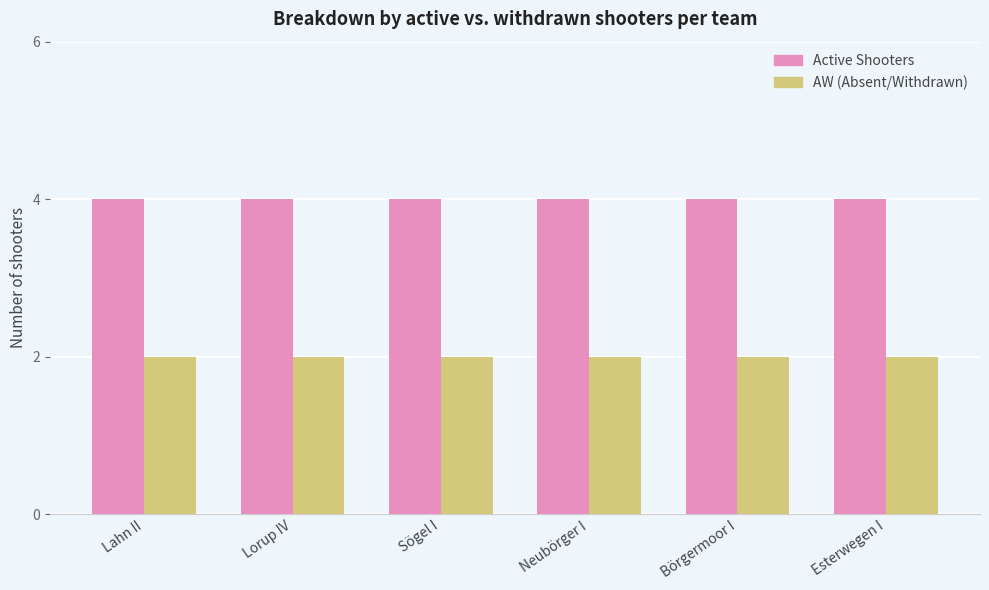

True or false: Active Shooters has a value of 1 at Lorup IV.

False